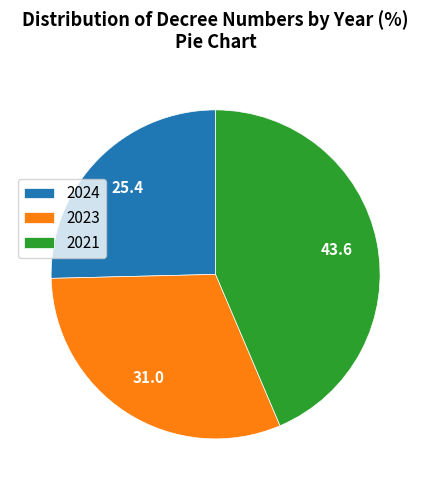

Is it true that 2024 is 25% of the pie?

True